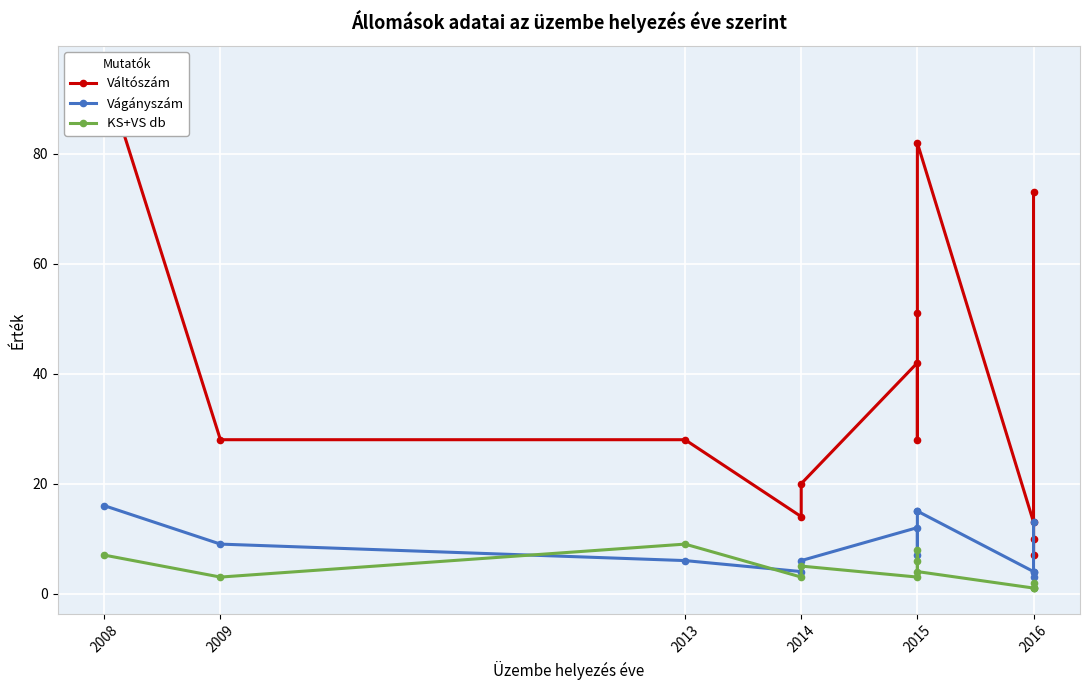

The value of Vágányszám at 2015 is 15. True or false?

True